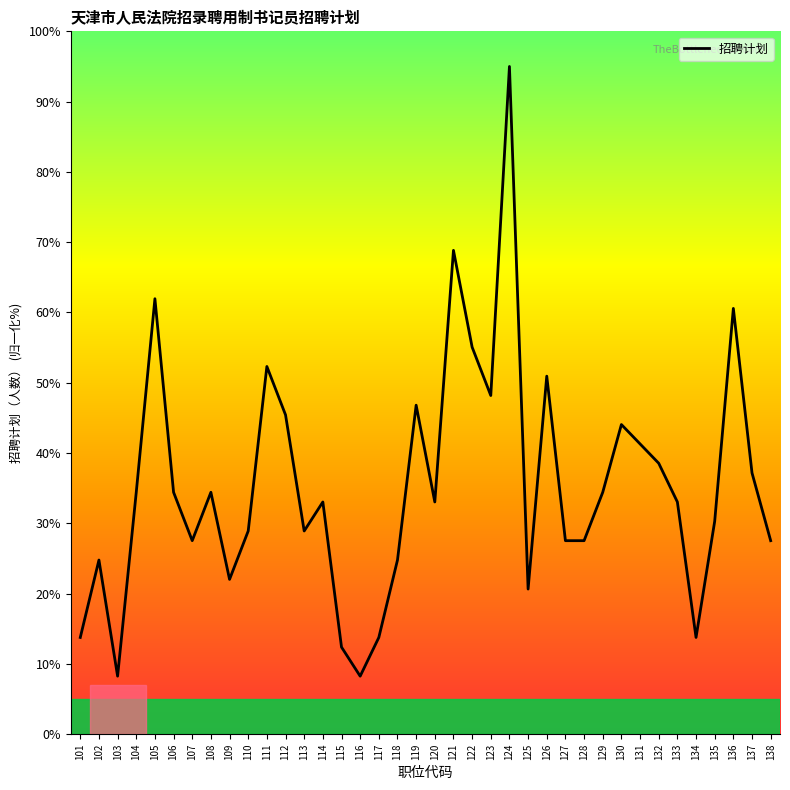

Where does the data first go above 33?

104